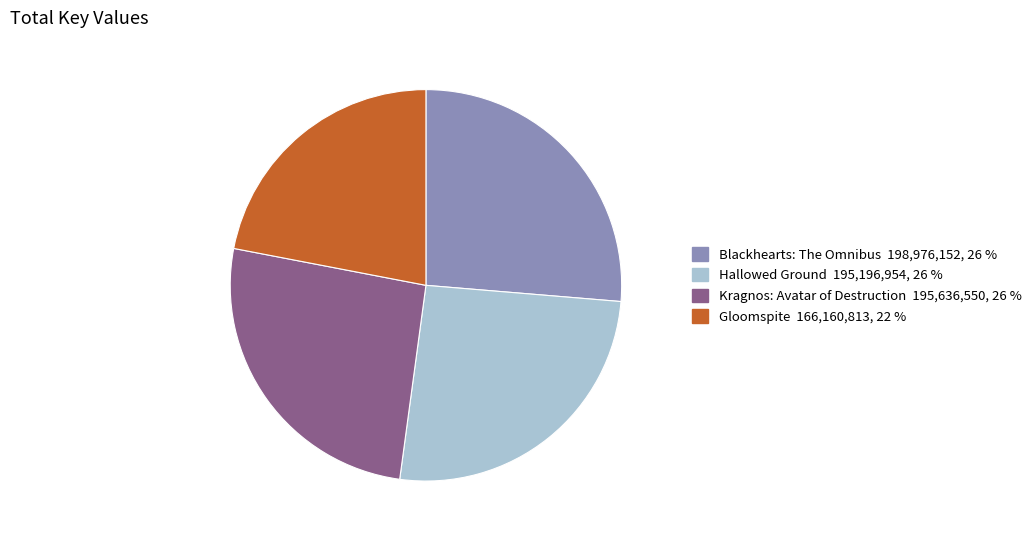

Is the sum of Gloomspite 166,160,813, 22 % and Blackhearts: The Omnibus 198,976,152, 26 % greater than half?

No